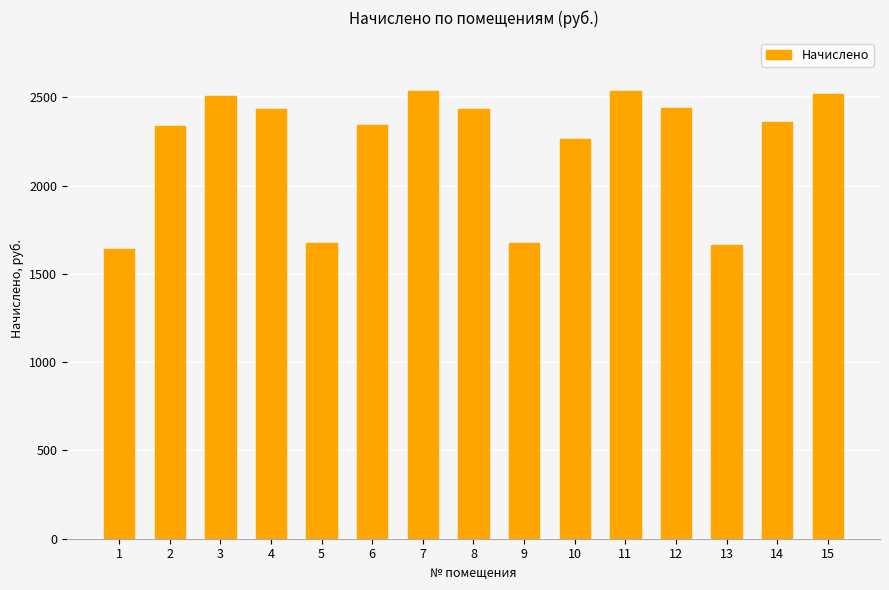

Count the number of values greater than 2359.

8